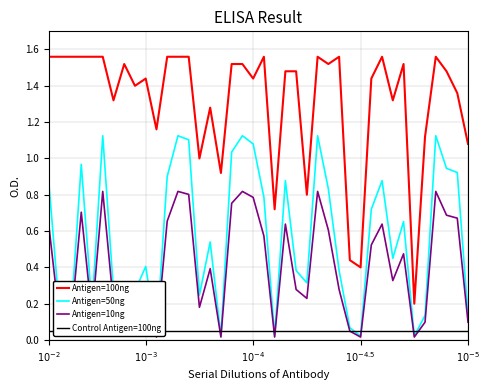

Where does the Antigen=100ng series first go above 1?

$10^{-2}$